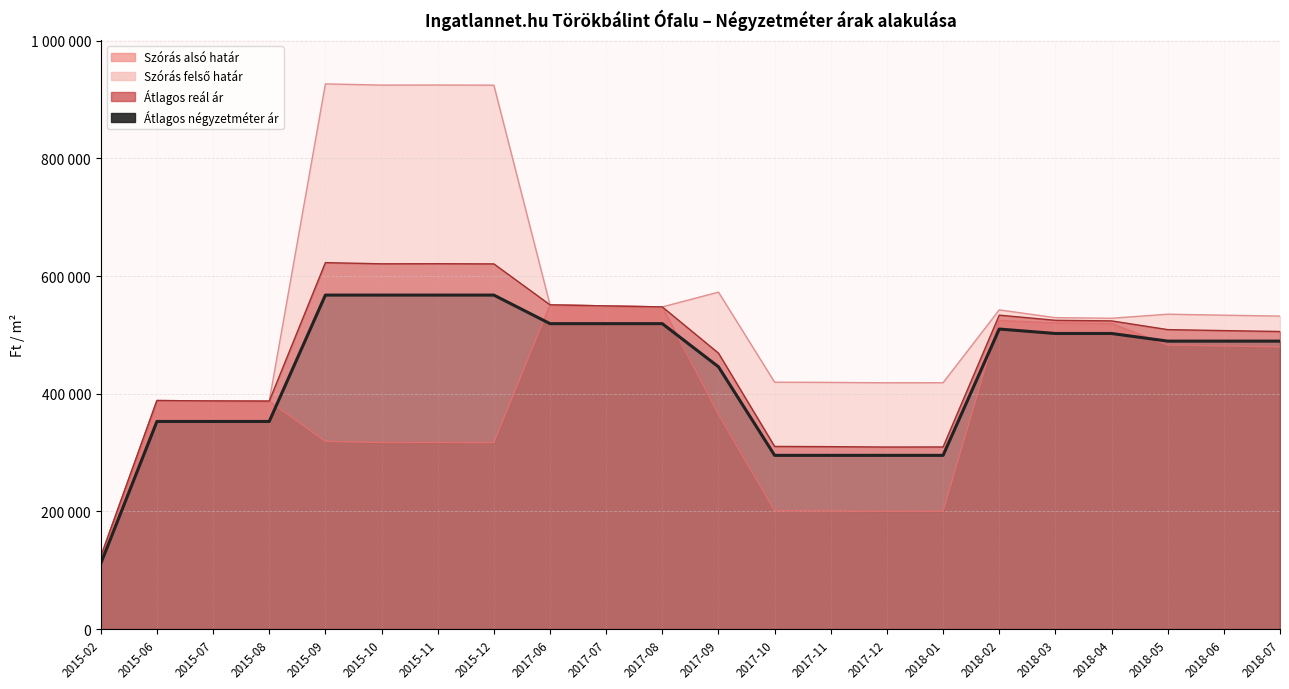

Which category has the highest value across all series?

2015-09